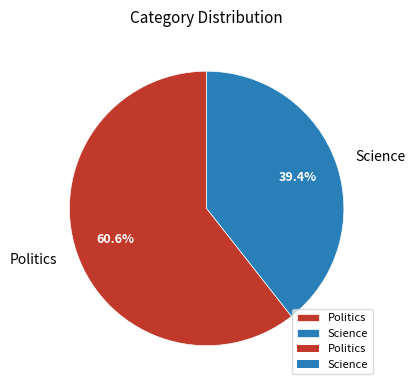

How much of the chart is everything except Science?

60.6%